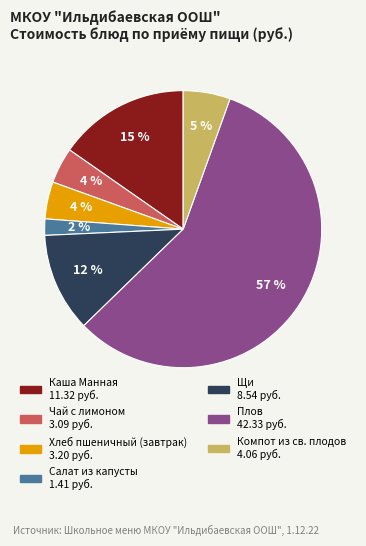

Approximately how many times larger is the value at Хлеб пшеничный (завтрак) compared to Чай с лимоном?

1.0